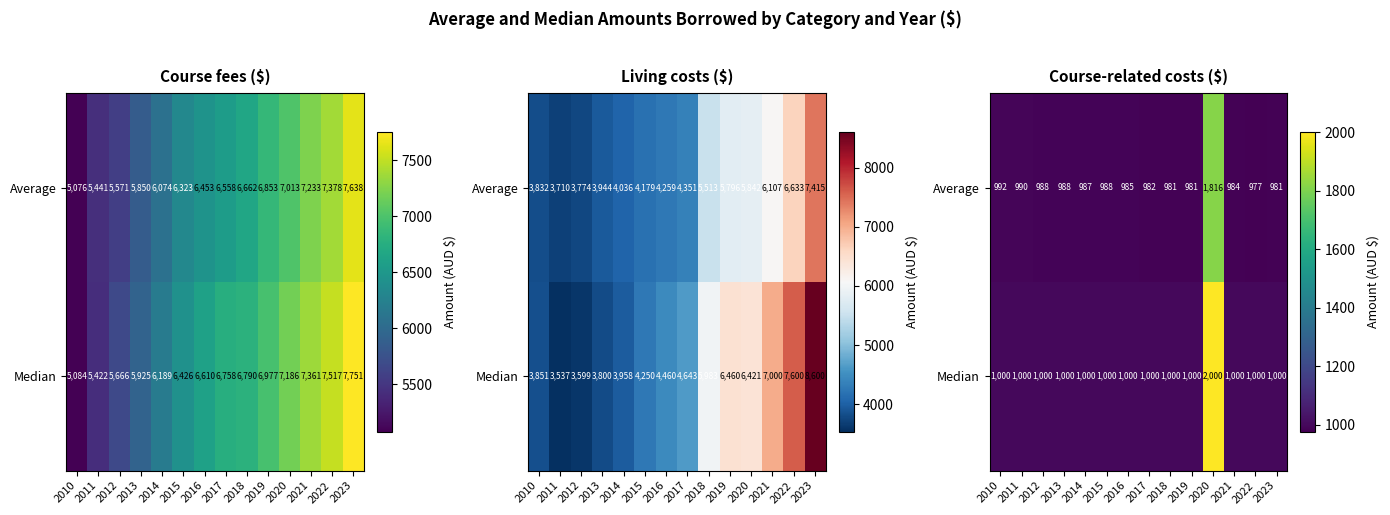

What is the difference between the highest and lowest values at 2017?

18